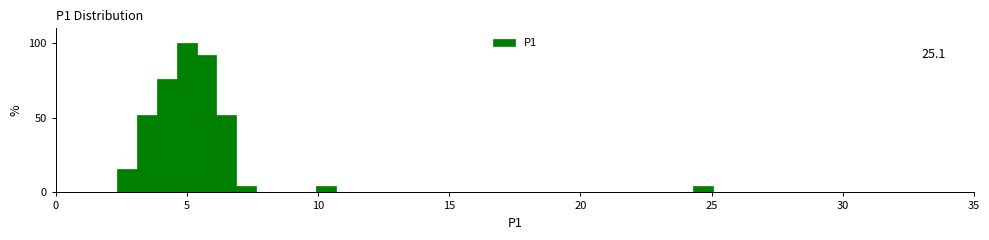

Read against the x-axis, roughly where is the centre of the tallest bar?

5.0